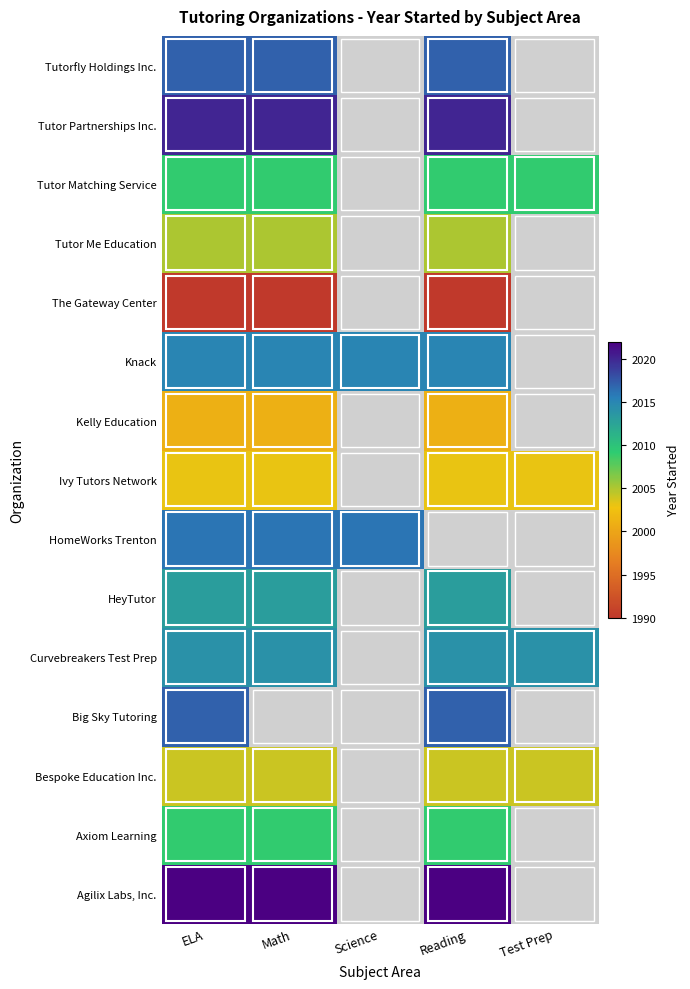

Reading left to right, what are all the values shown in this chart?

Agilix Labs, Inc.: ELA=2022	Math=2022	Science=0	Reading=2022	Test Prep=0
Axiom Learning: ELA=2009	Math=2009	Science=0	Reading=2009	Test Prep=0
Bespoke Education Inc.: ELA=2004	Math=2004	Science=0	Reading=2004	Test Prep=2004
Big Sky Tutoring: ELA=2017	Math=0	Science=0	Reading=2017	Test Prep=0
Curvebreakers Test Prep: ELA=2014	Math=2014	Science=0	Reading=2014	Test Prep=2014
HeyTutor: ELA=2013	Math=2013	Science=0	Reading=2013	Test Prep=0
HomeWorks Trenton: ELA=2016	Math=2016	Science=2016	Reading=0	Test Prep=0
Ivy Tutors Network: ELA=2003	Math=2003	Science=0	Reading=2003	Test Prep=2003
Kelly Education: ELA=2001	Math=2001	Science=0	Reading=2001	Test Prep=0
Knack: ELA=2015	Math=2015	Science=2015	Reading=2015	Test Prep=0
The Gateway Center: ELA=1990	Math=1990	Science=0	Reading=1990	Test Prep=0
Tutor Me Education: ELA=2005	Math=2005	Science=0	Reading=2005	Test Prep=0
Tutor Matching Service: ELA=2009	Math=2009	Science=0	Reading=2009	Test Prep=2009
Tutor Partnerships Inc.: ELA=2020	Math=2020	Science=0	Reading=2020	Test Prep=0
Tutorfly Holdings Inc.: ELA=2017	Math=2017	Science=0	Reading=2017	Test Prep=0